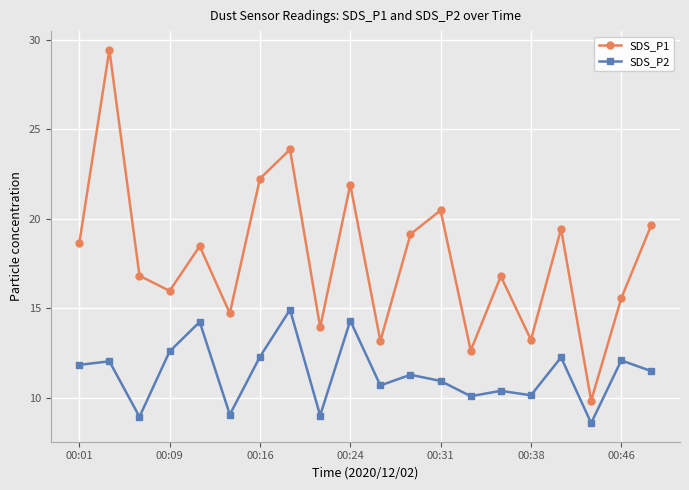

Which series has the largest range (max minus min)?

SDS_P1